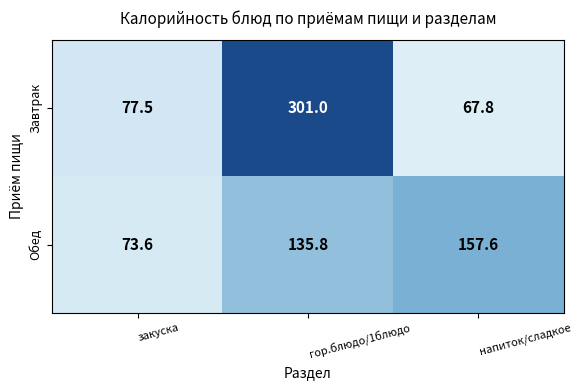

Which series changed the most between закуска and гор.блюдо/1блюдо?

Завтрак